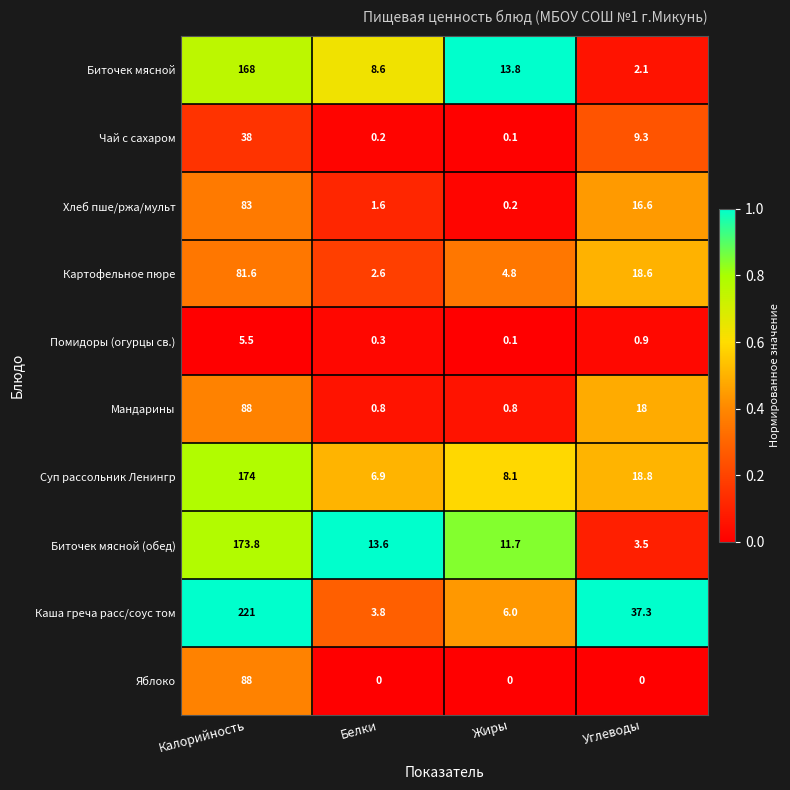

What is the total value across all series at Белки?

38.4